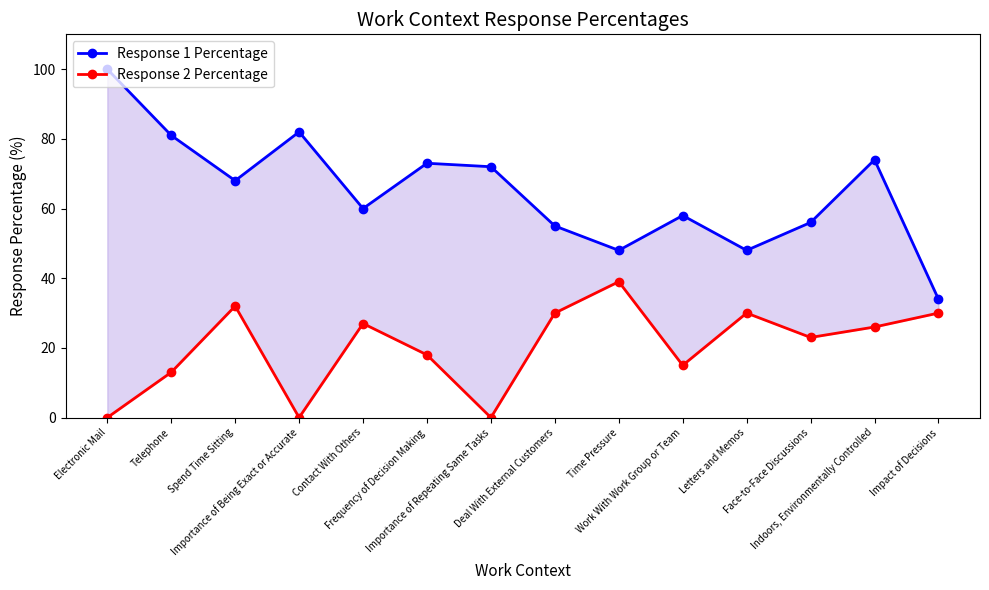

How many values in the Response 2 Percentage series are below 26?

7